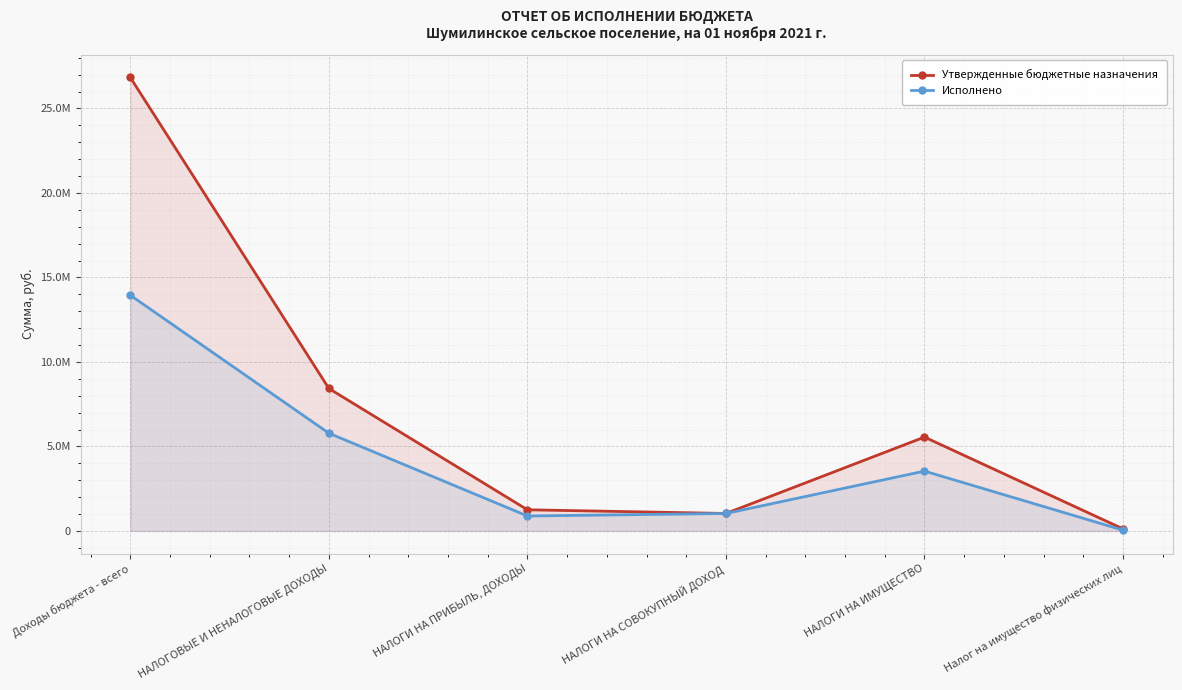

Is the value of Исполнено at НАЛОГИ НА ПРИБЫЛЬ, ДОХОДЫ greater than the value of Утвержденные бюджетные назначения at Доходы бюджета - всего?

No